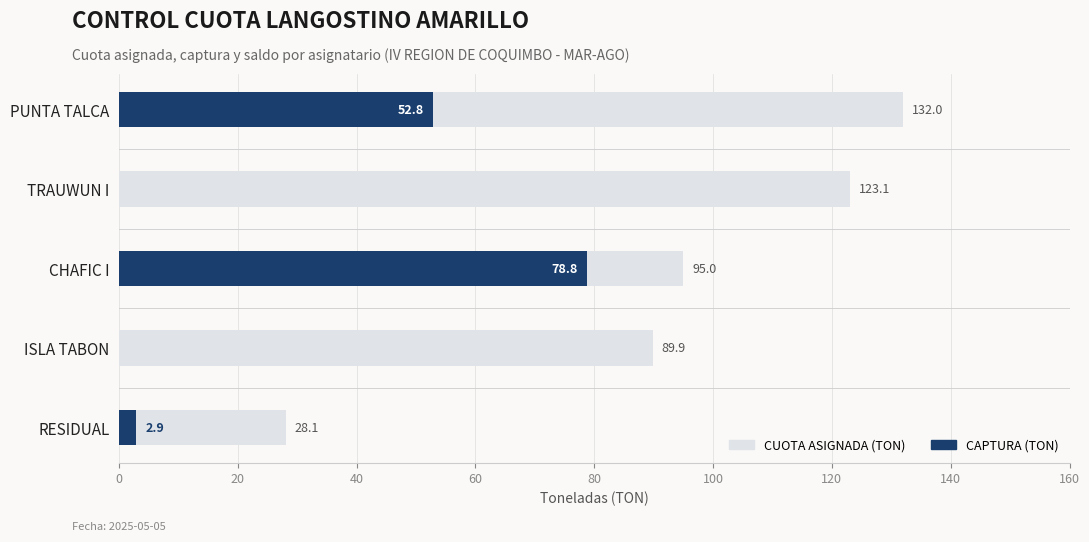

How many values in CAPTURA (TON) are above zero?

3